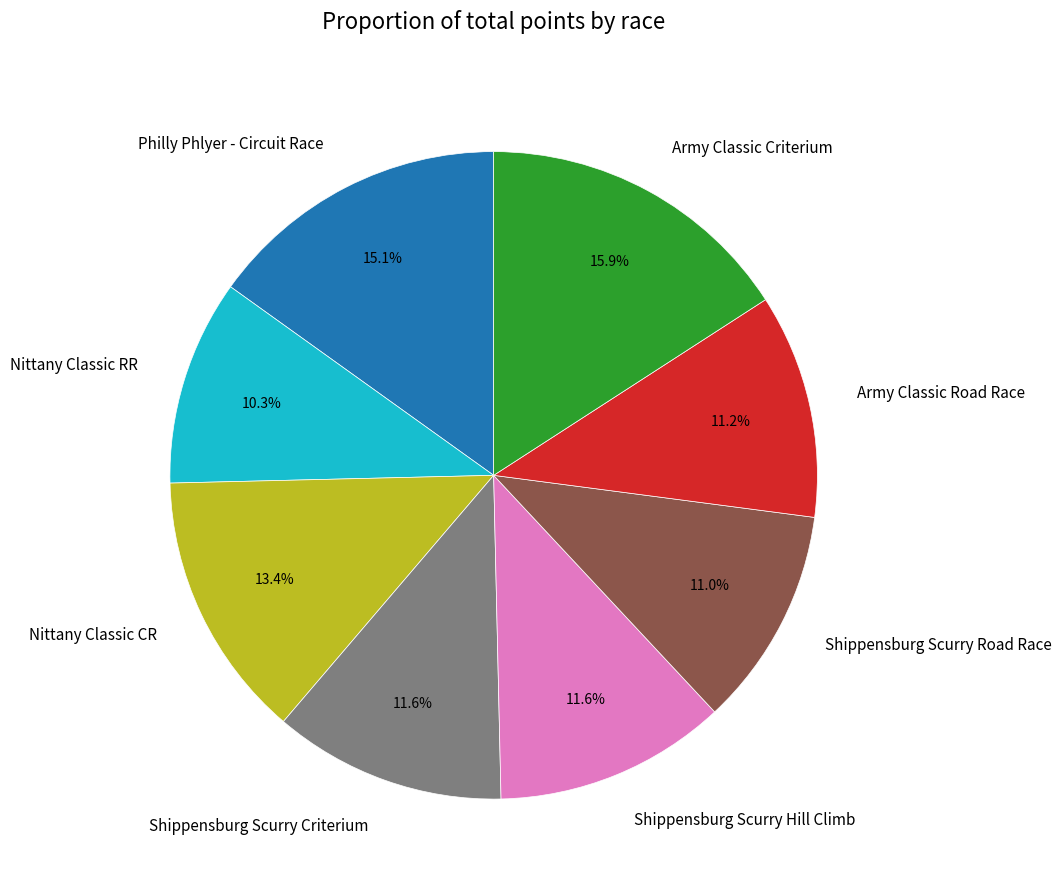

What percentage do Nittany Classic CR and Shippensburg Scurry Criterium together represent?

25.0%